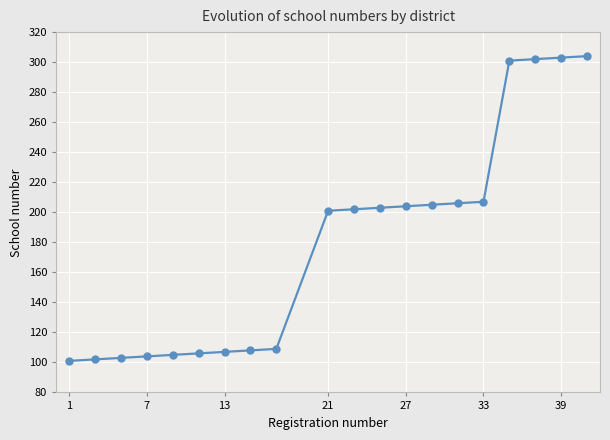

What is the value of the 13th point from the left?

204